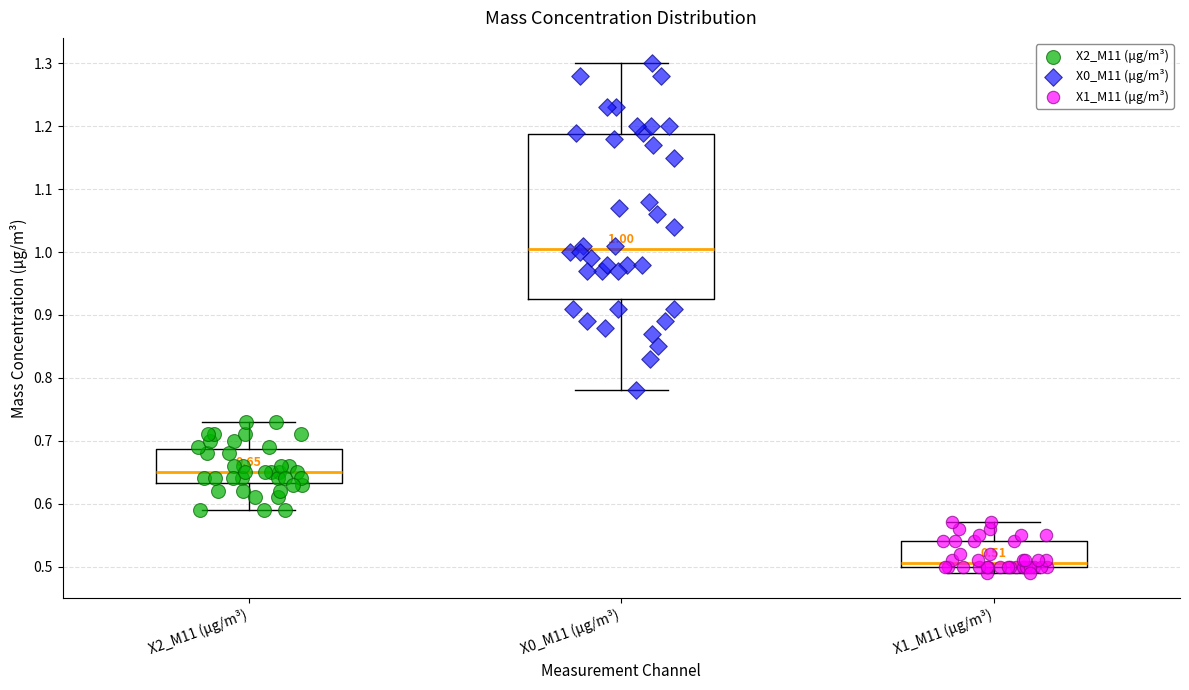

Which box is the tallest, from its lower edge to its upper edge?

X0_M11 (μg/m³)